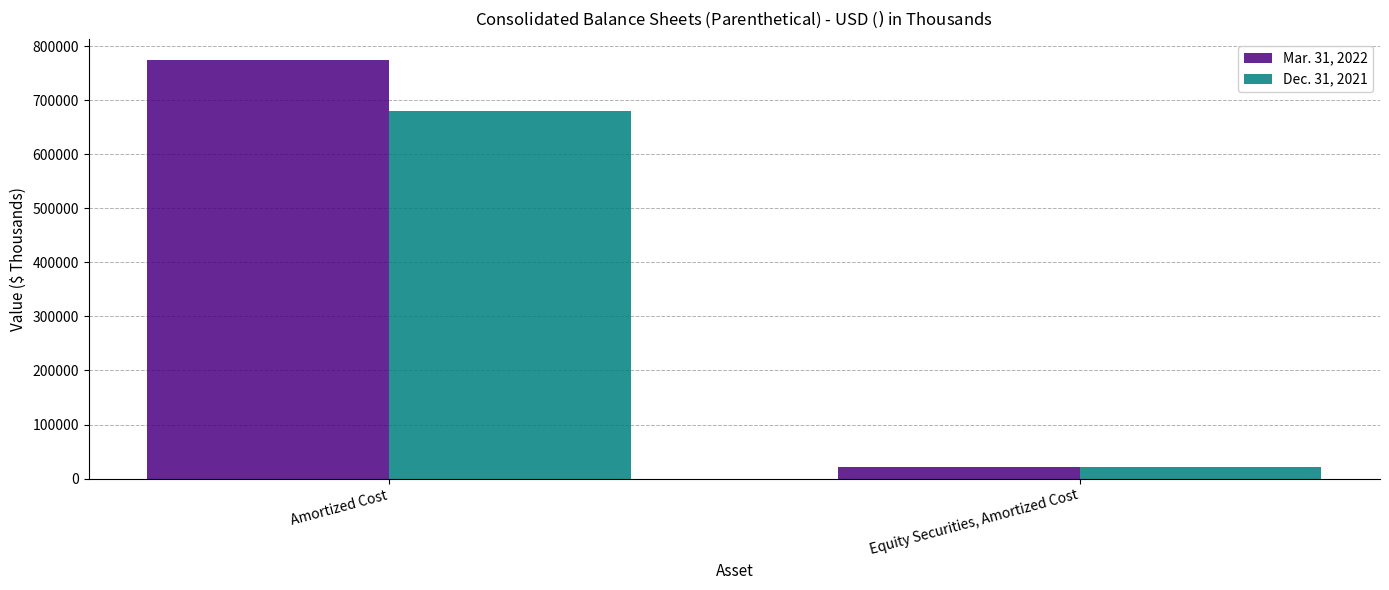

What is the sum of all Dec. 31, 2021 values?

702079